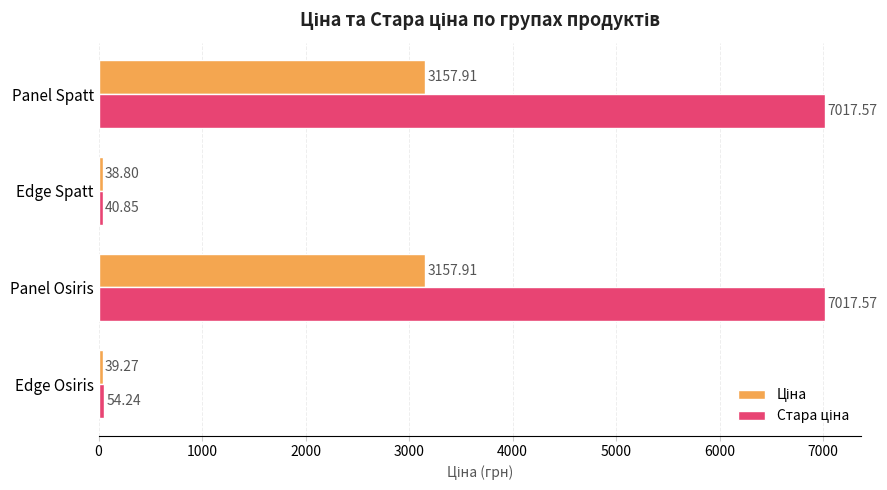

What is the difference between the highest and lowest values at Panel Spatt?

3859.7